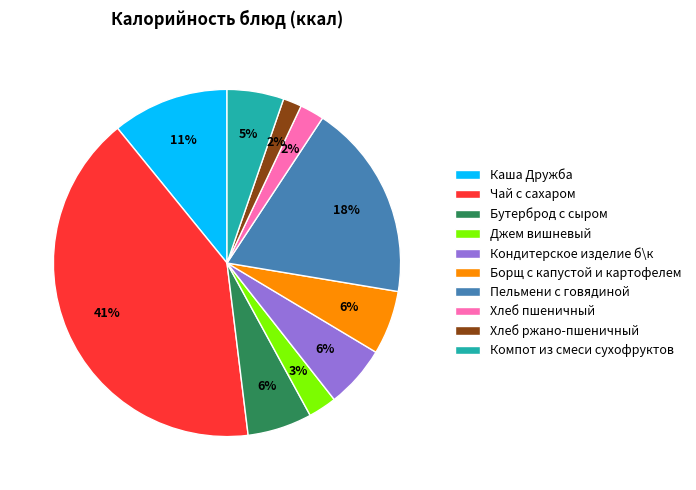

To the nearest percent, what is the average slice percentage?

10%